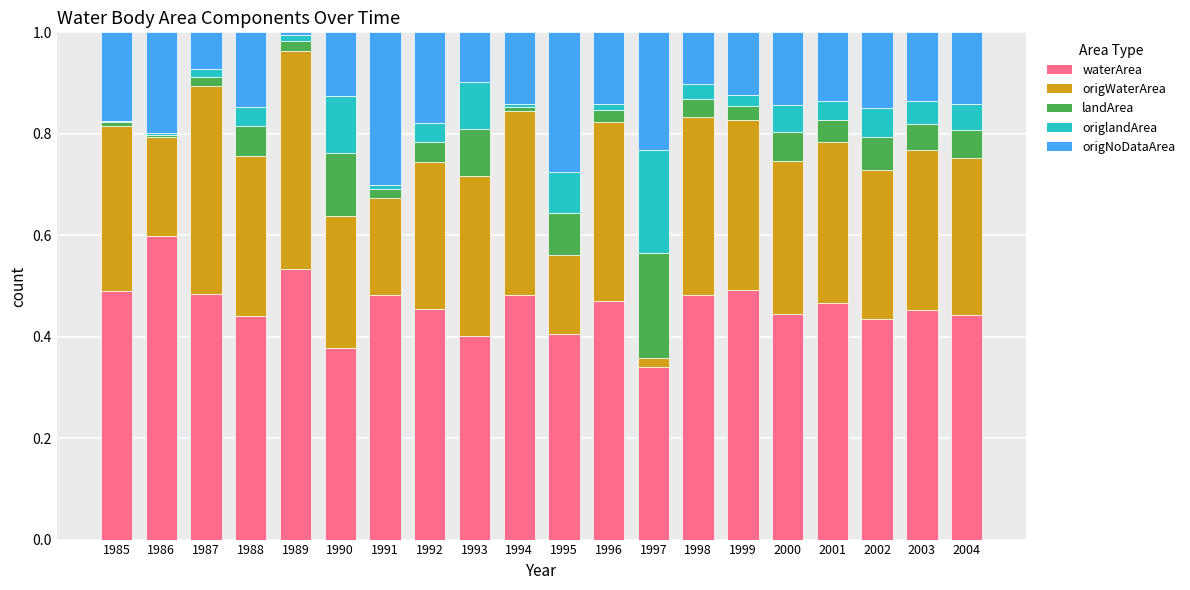

Which category has the highest value in the waterArea series?

1986